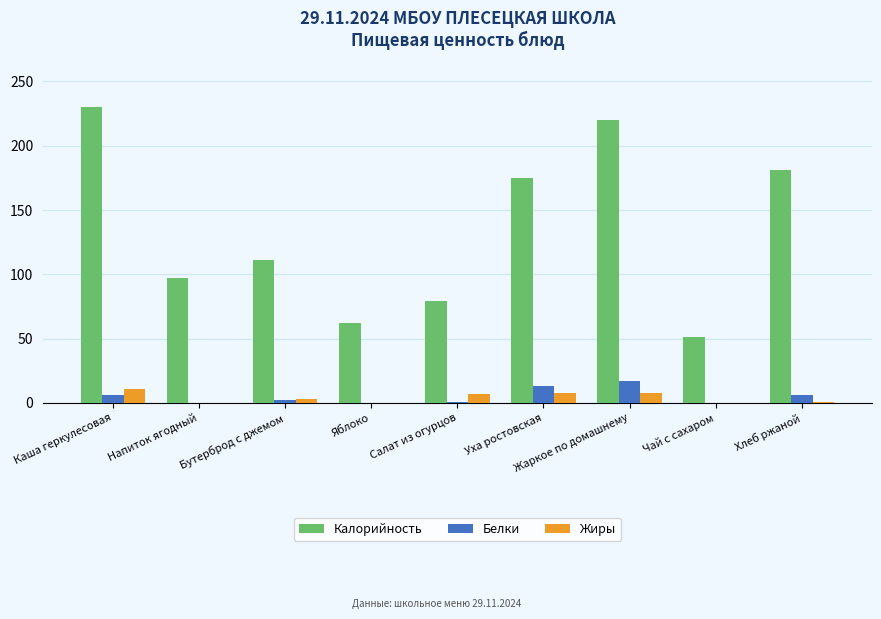

Is the value of Жиры at Уха ростовская greater than the value of Калорийность at Каша геркулесовая?

No